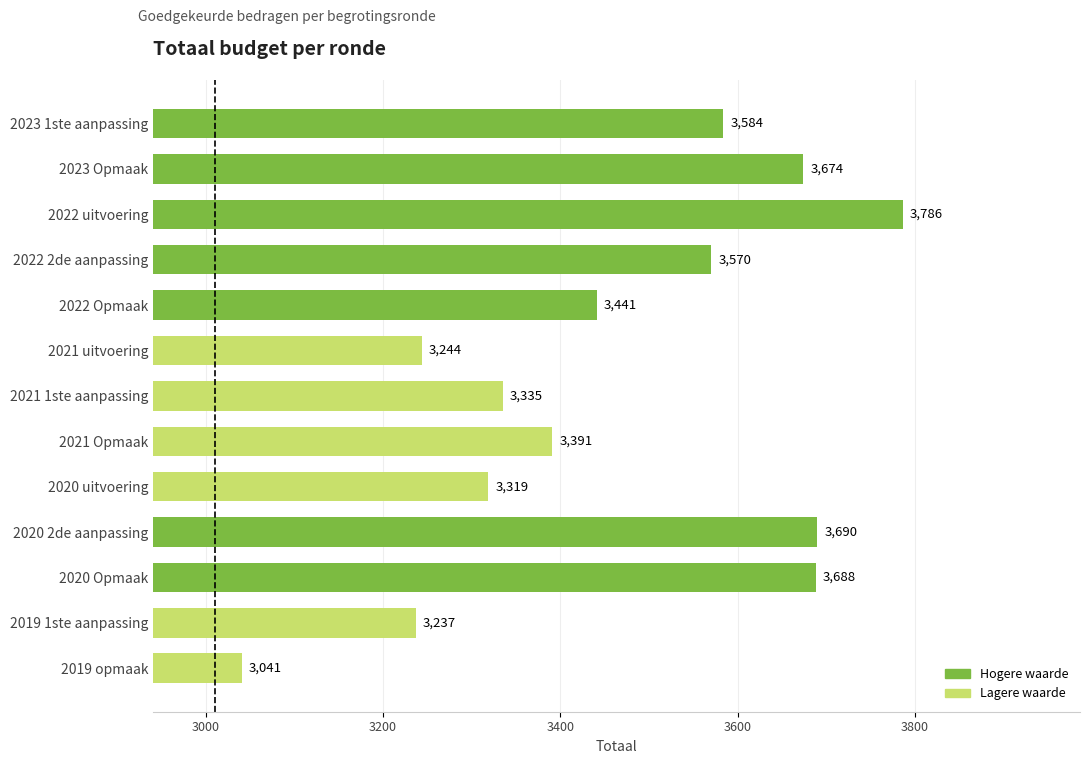

How many bars are there in total?

13